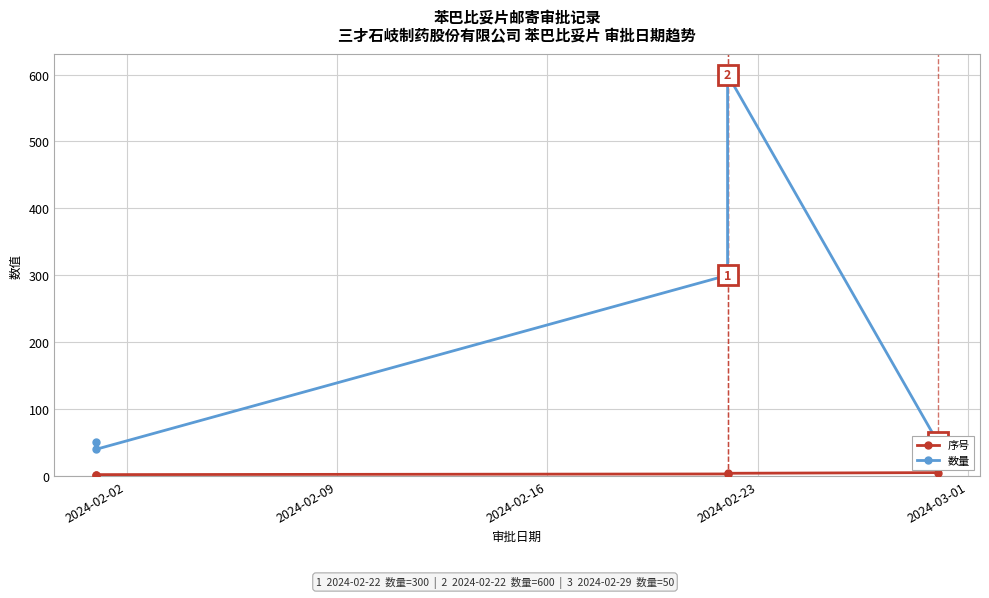

At how many categories does at least one series exceed 95?

2